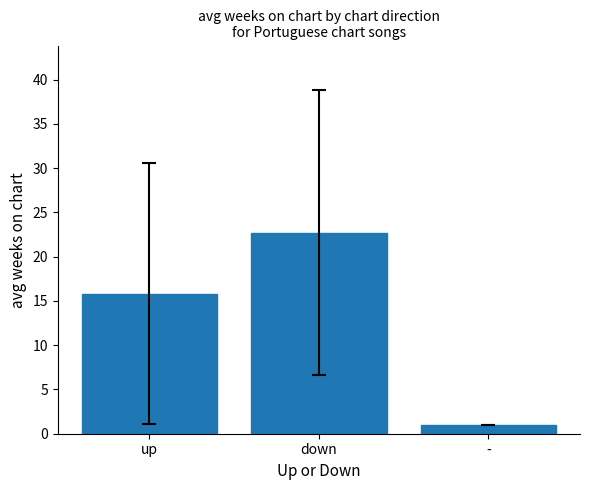

Count the number of values greater than 15.

2